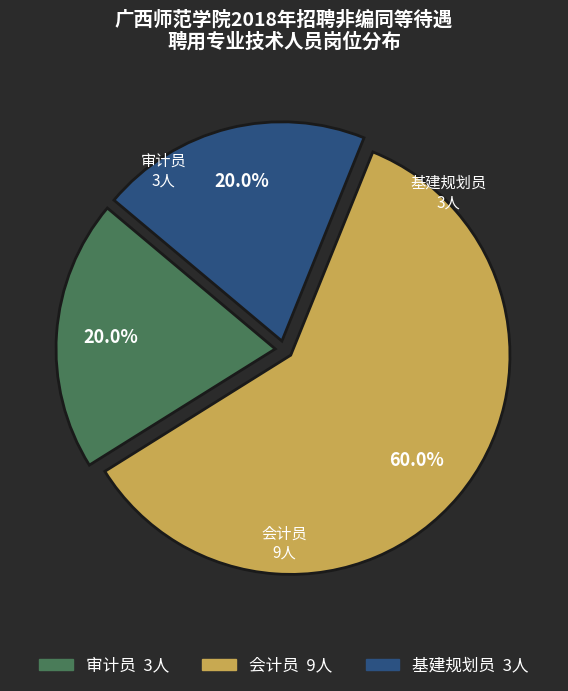

What percentage is the 会计员 slice, to the nearest percent?

60%